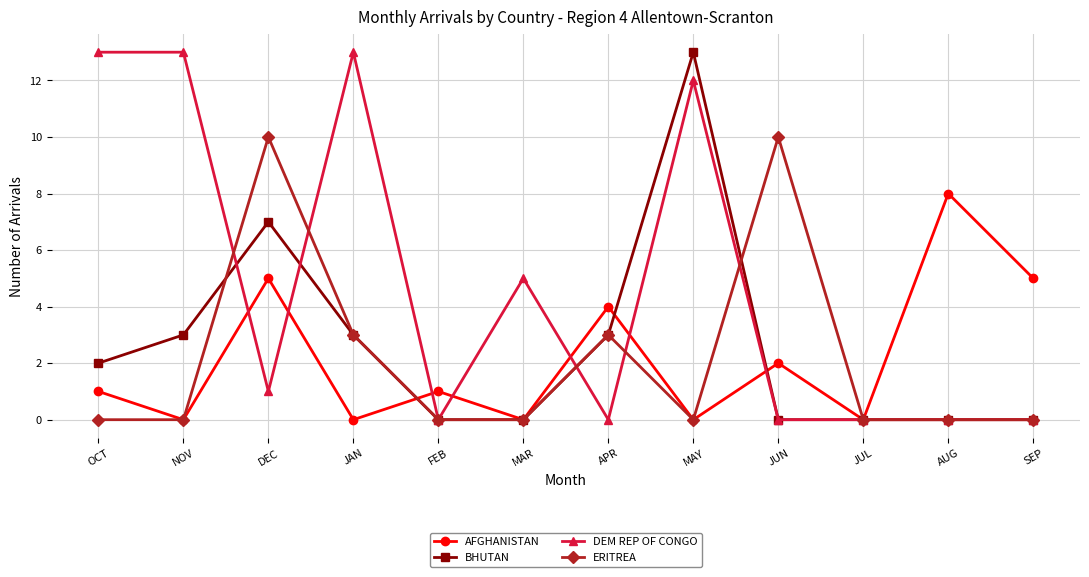

What is the difference between the highest and lowest values at OCT?

13